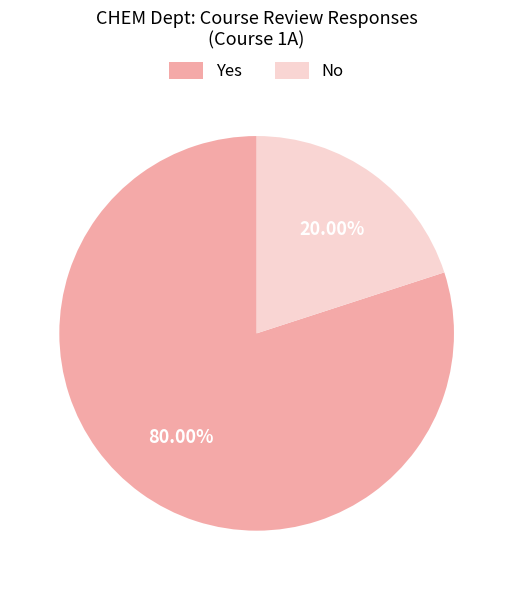

Which category accounts for the majority?

Yes